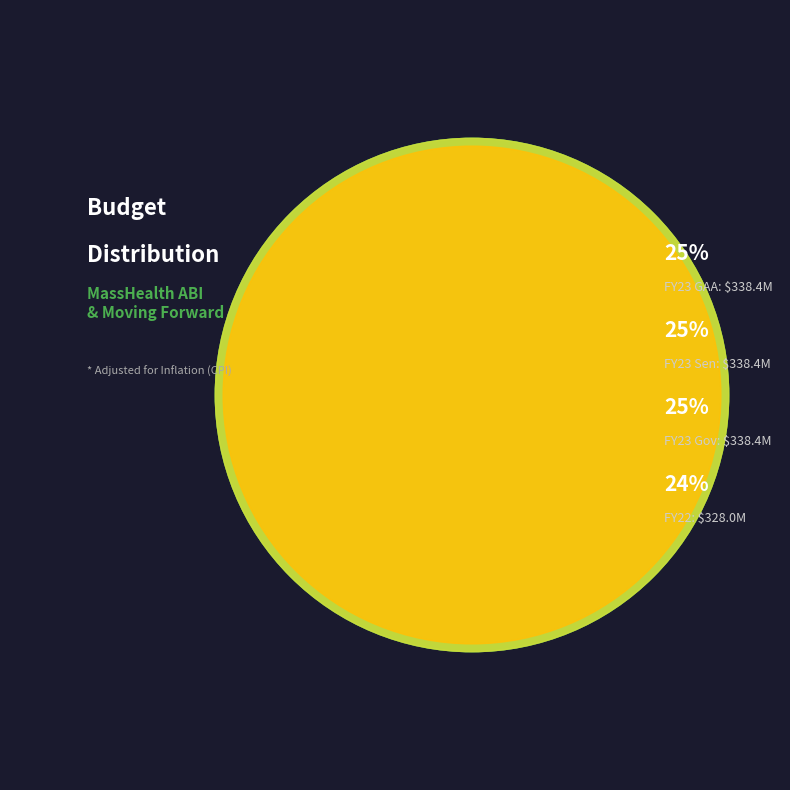

Which category has the biggest portion of the pie?

FY23 GAA